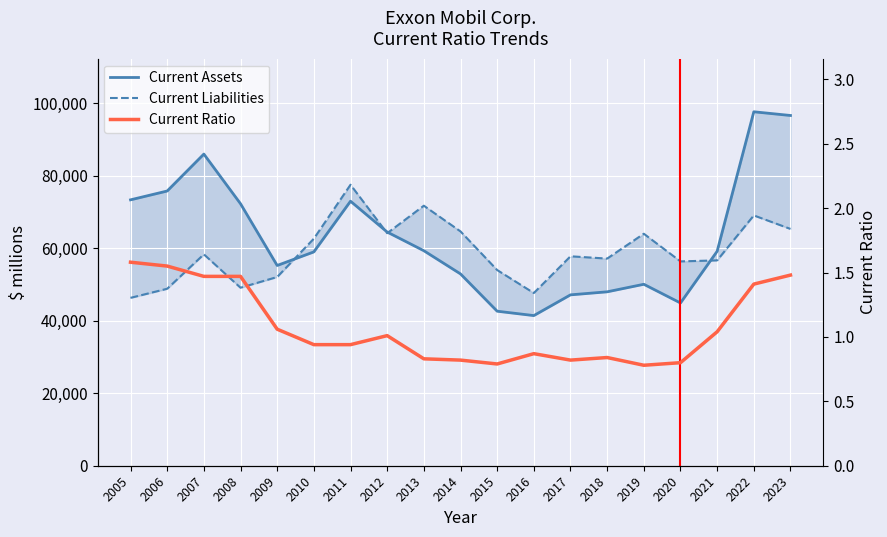

Where is Current Assets nearest to the value 69523?

2008